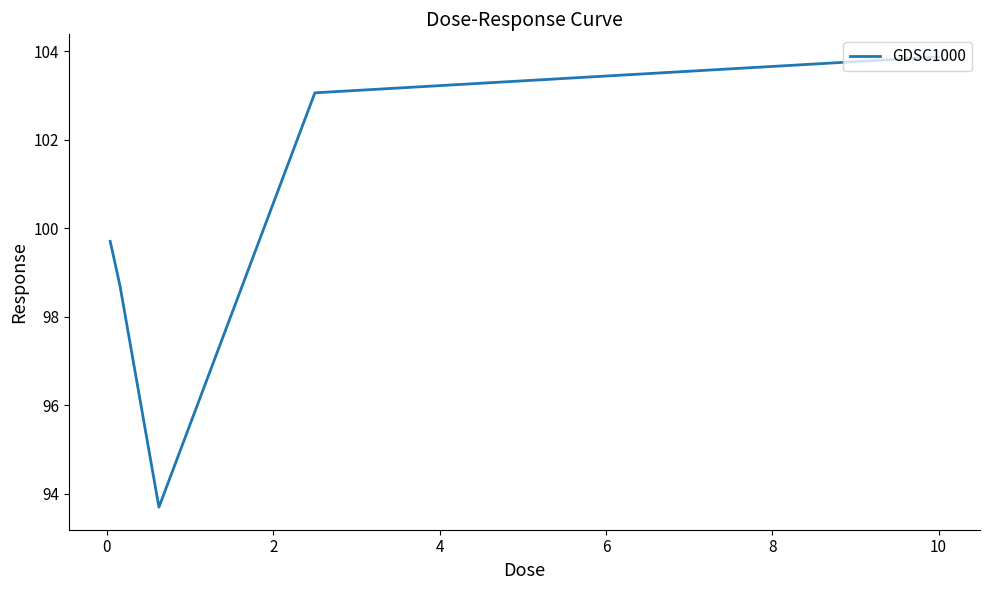

True or false: there are more than 0 points higher than both neighbors.

False